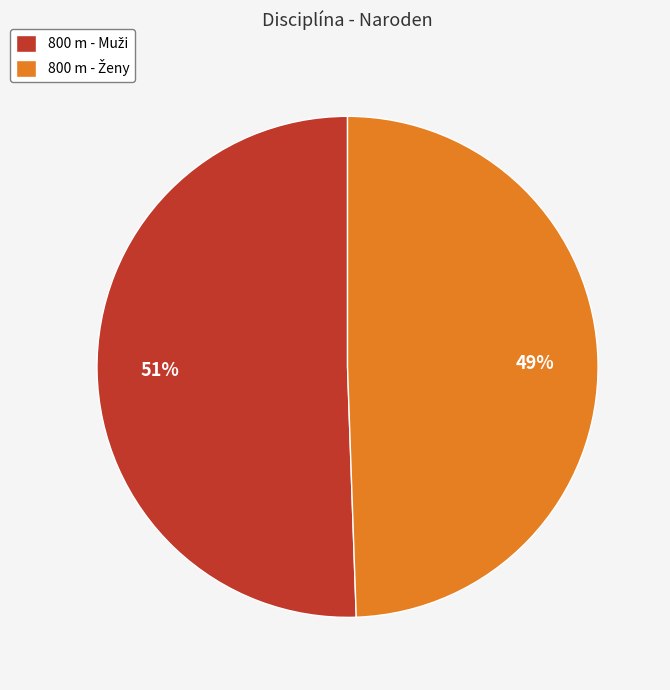

To the nearest percent, what is the average slice percentage?

50%